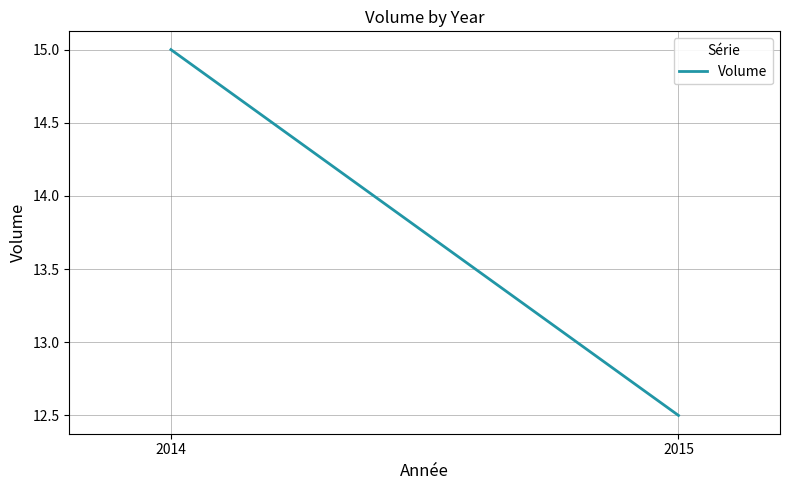

Reading left to right, what are all the values shown in this chart?

2014=15.0	2015=12.5